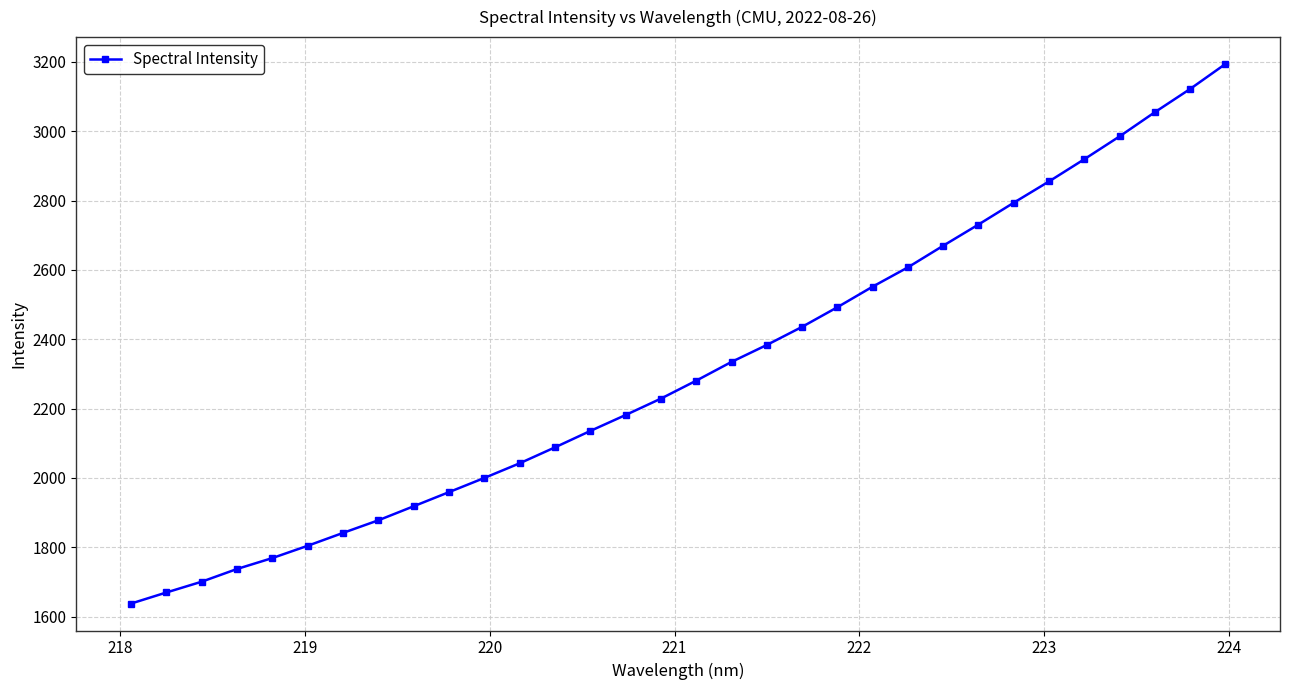

What is the difference between the second highest and second lowest values?

1452.1